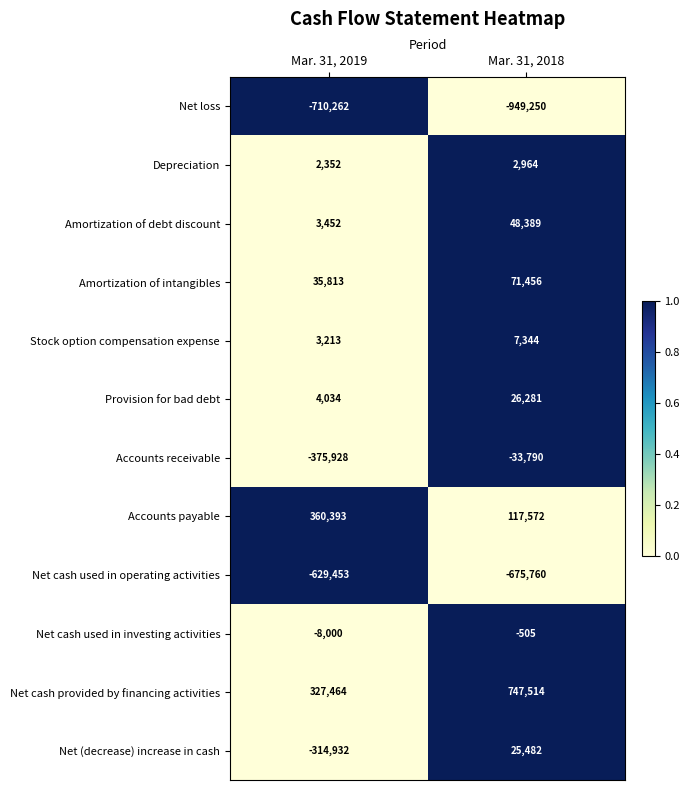

What is the difference between the highest and lowest values at Mar. 31, 2019?

1070655